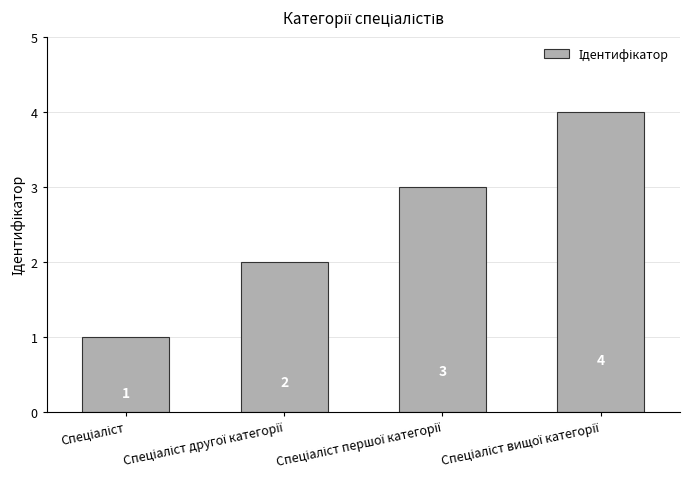

How many bars are there in total?

4